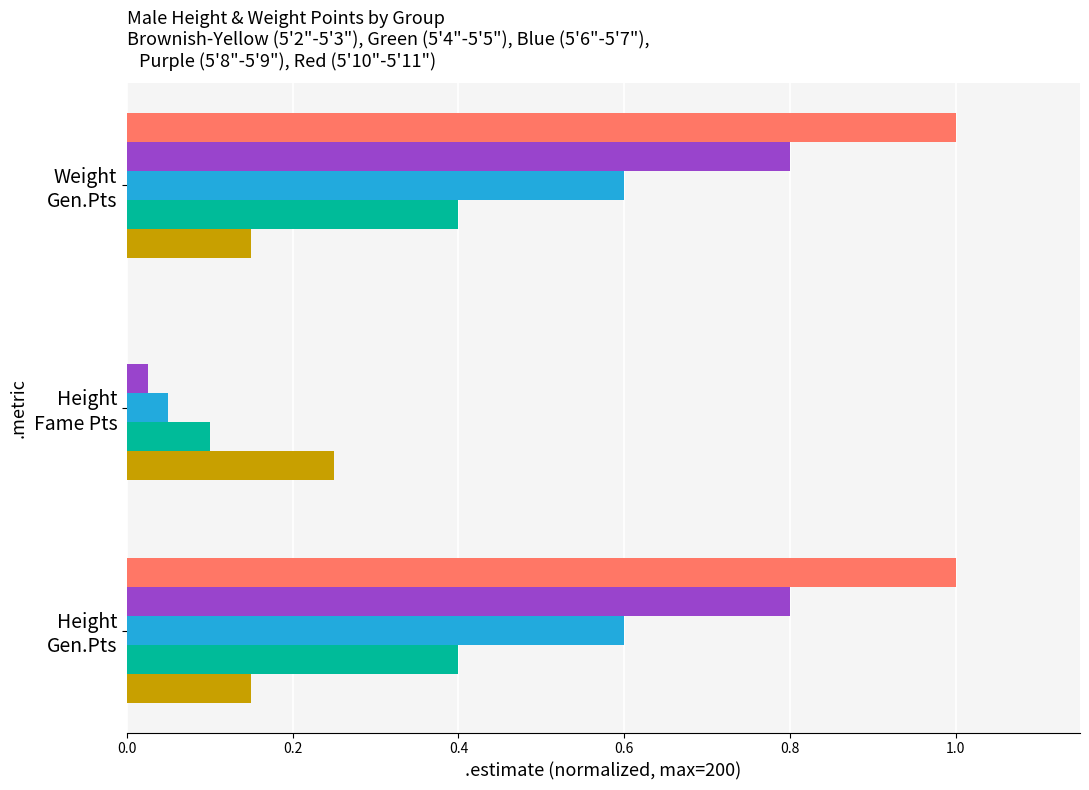

What is the maximum value shown in the chart?

1.0